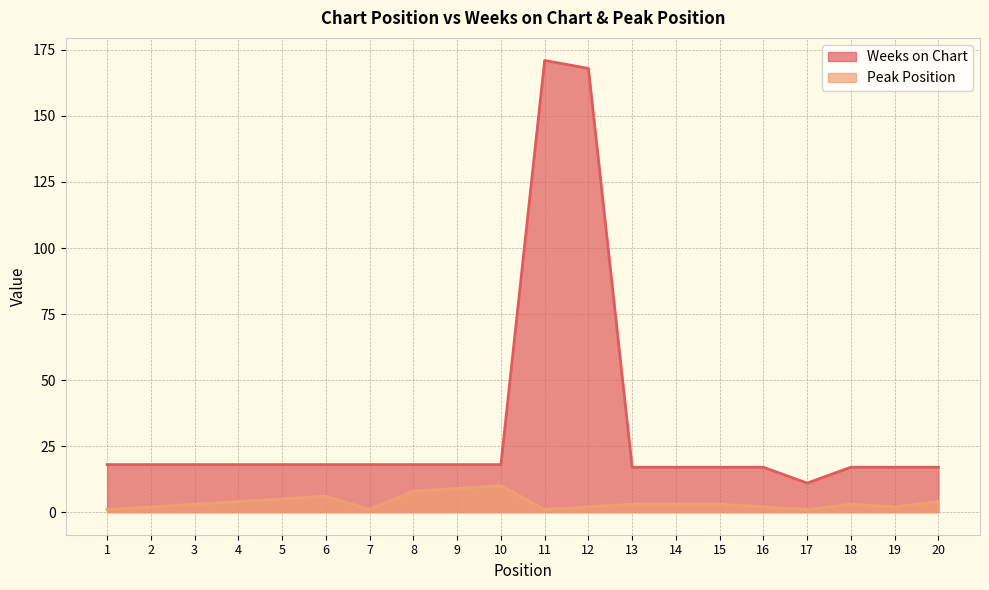

Reading right to left, extract all data points from this chart.

Weeks on Chart: 17	17	17	11	17	17	17	17	168	171	18	18	18	18	18	18	18	18	18	18
Peak Position: 4	2	3	1	2	3	3	3	2	1	10	9	8	1	6	5	4	3	2	1